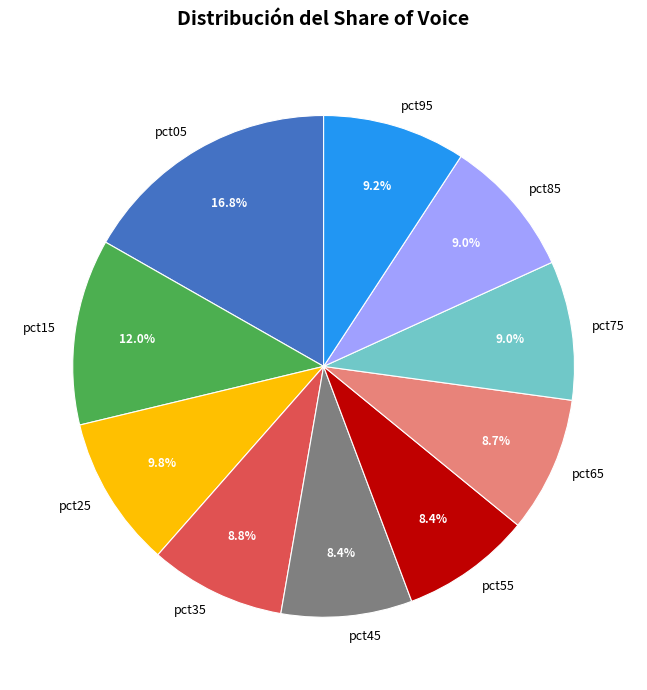

True or false: pct15 accounts for 1% of the total.

False